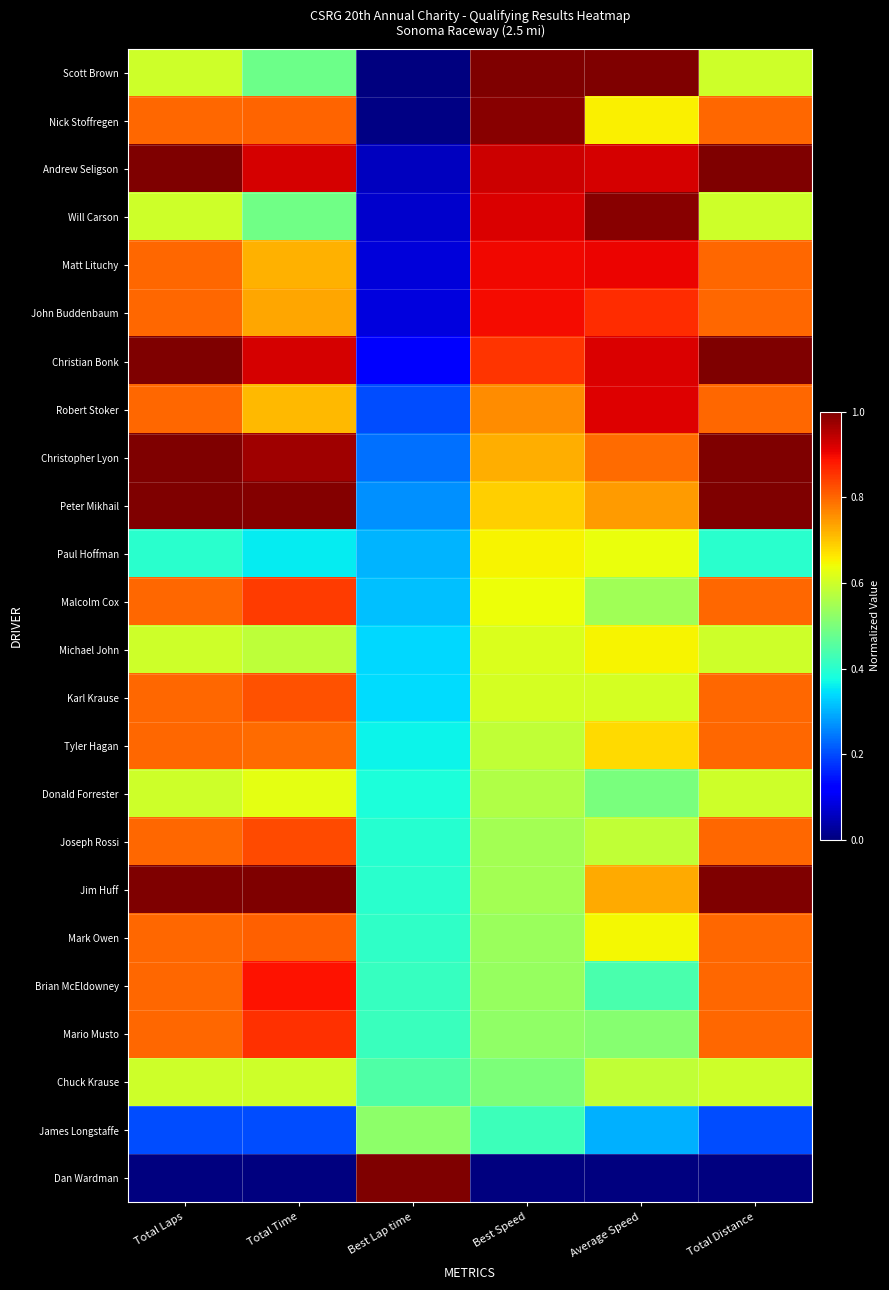

How many series are shown in this chart?

24